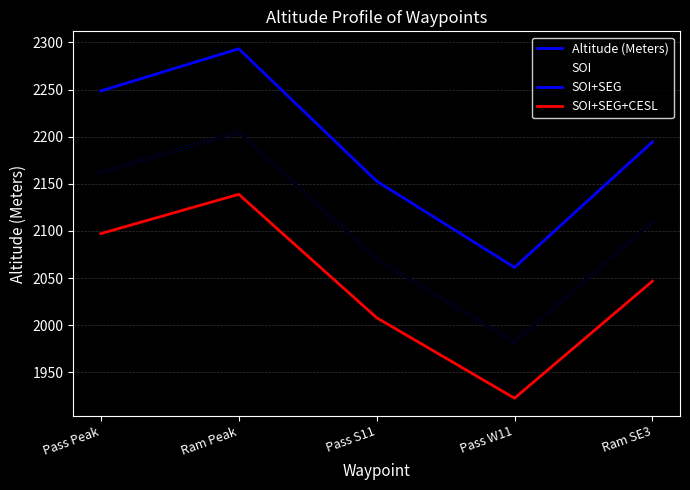

Reading right to left, transcribe all the data shown in this chart.

Altitude (Meters): 2110.0	1982.0	2070.0	2205.0	2162.0
SOI: 2110.0	1982.0	2070.0	2205.0	2162.0
SOI+SEG: 2194.4	2061.3	2152.8	2293.2	2248.5
SOI+SEG+CESL: 2046.7	1922.5	2007.9	2138.8	2097.1